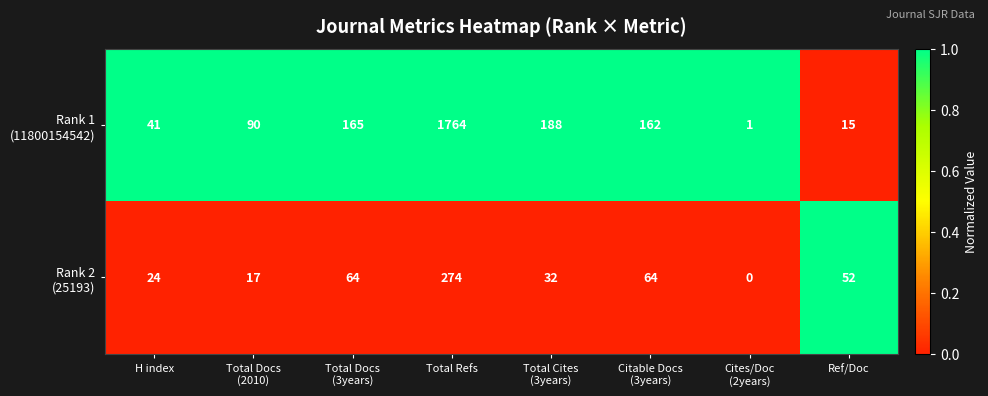

At which category is the sum across all series the highest?

Total Refs